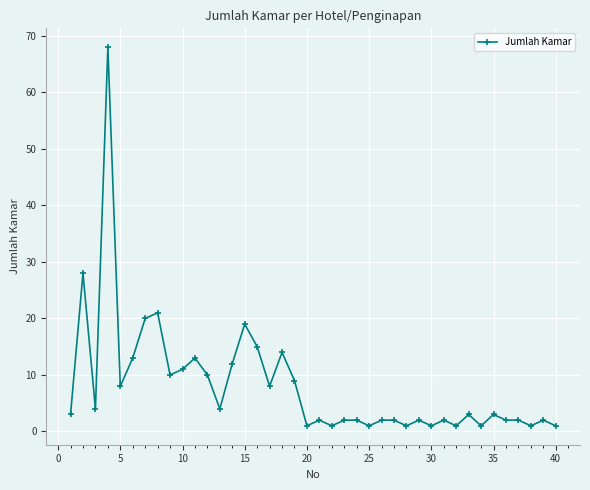

True or false: there are more than 2 points higher than both neighbors.

True